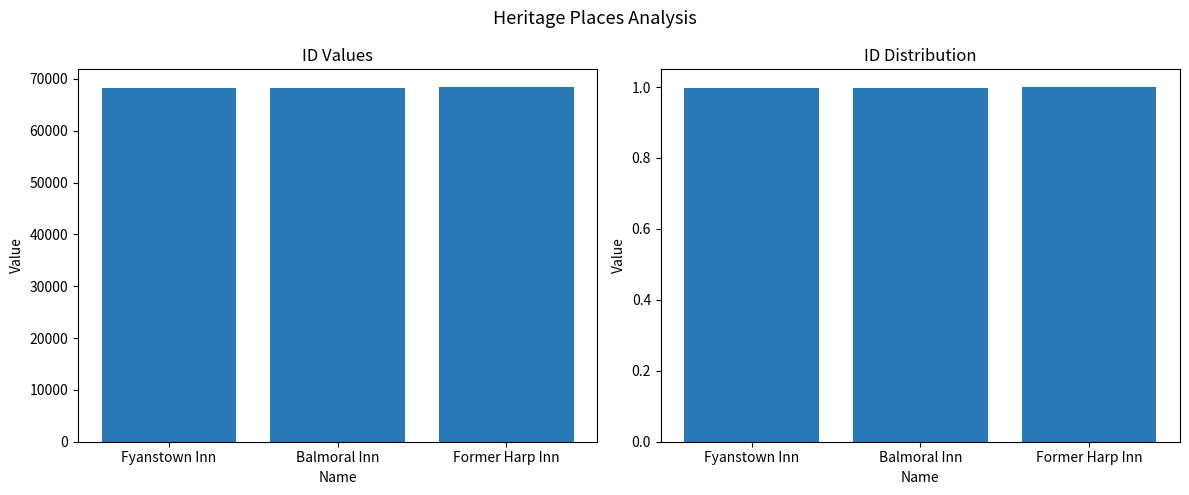

Are the bars horizontal?

No